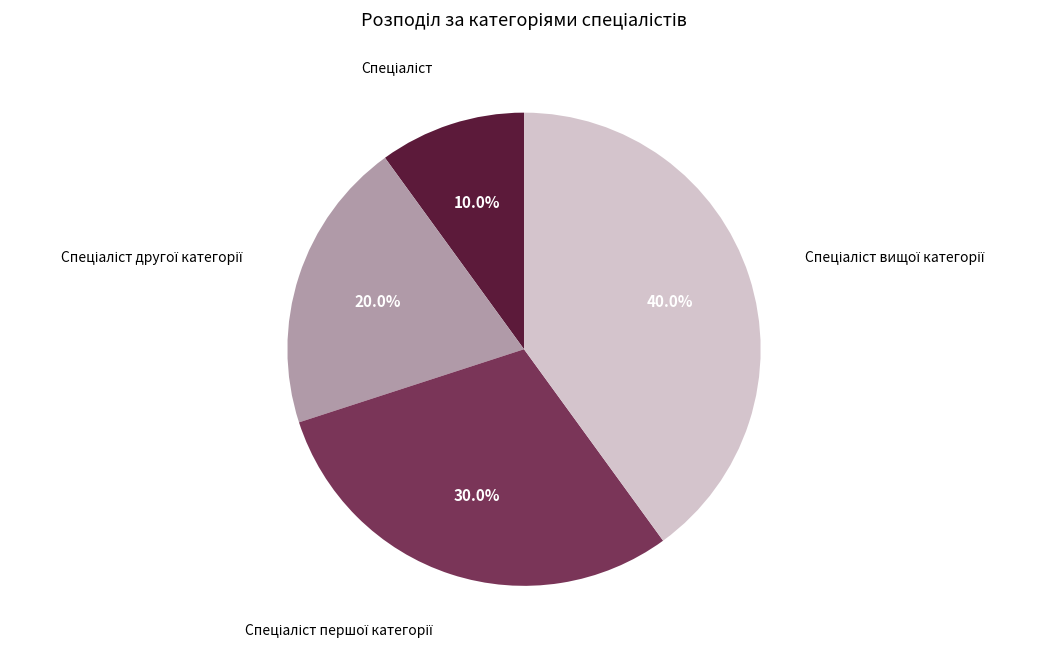

Is there any slice that represents more than half of the pie?

No